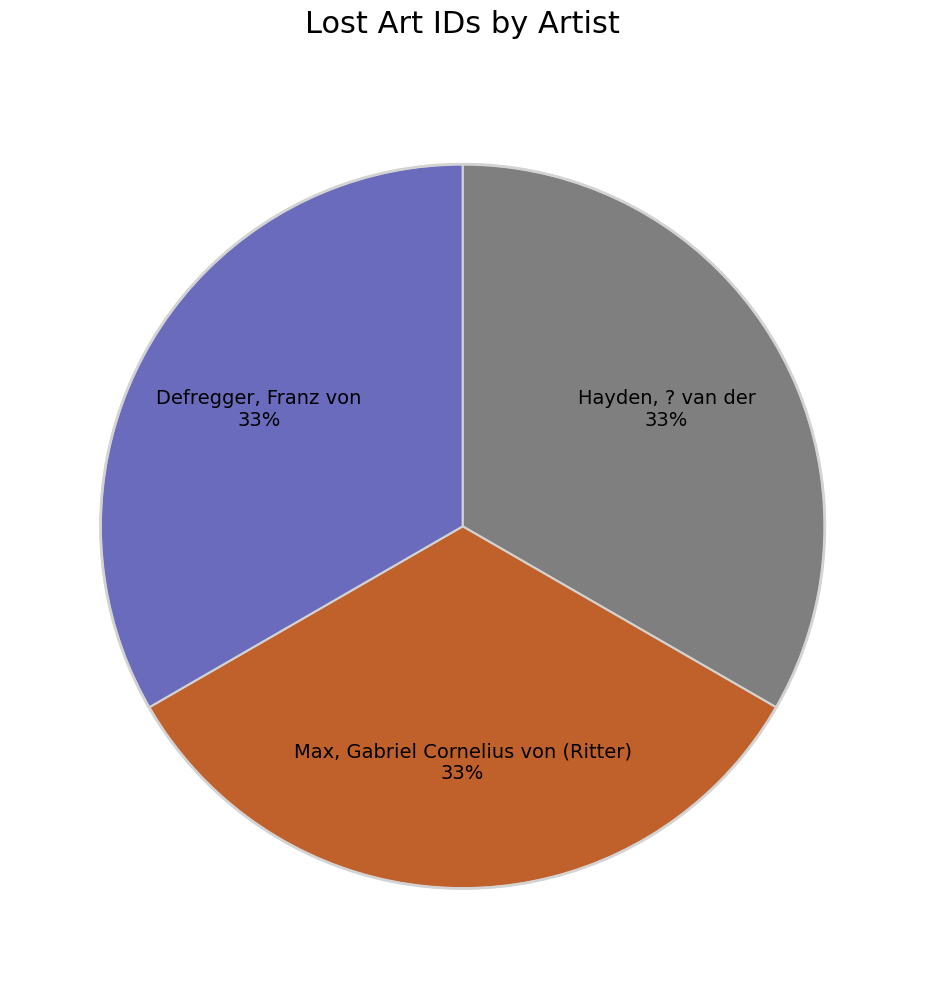

What percentage is the Max, Gabriel Cornelius von (Ritter) slice, to the nearest percent?

33%